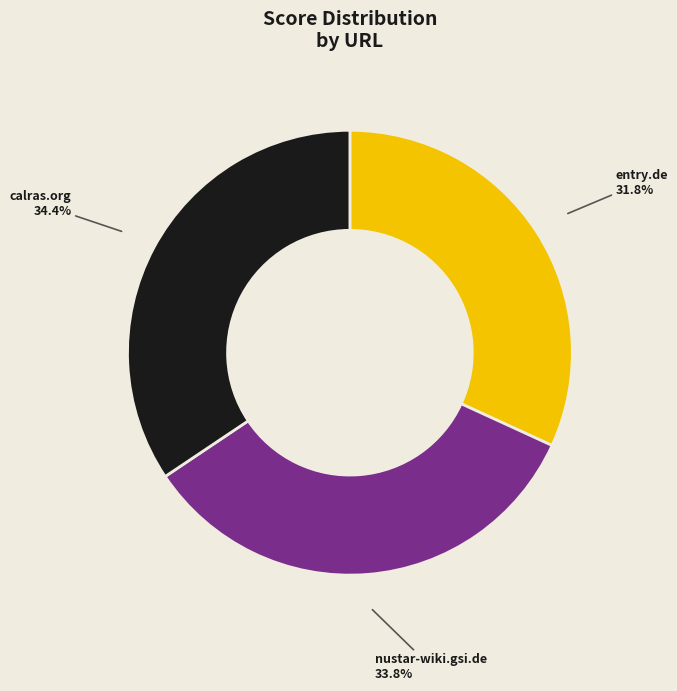

To the nearest percent, what is the difference between the entry.de and calras.org slice percentages?

3%